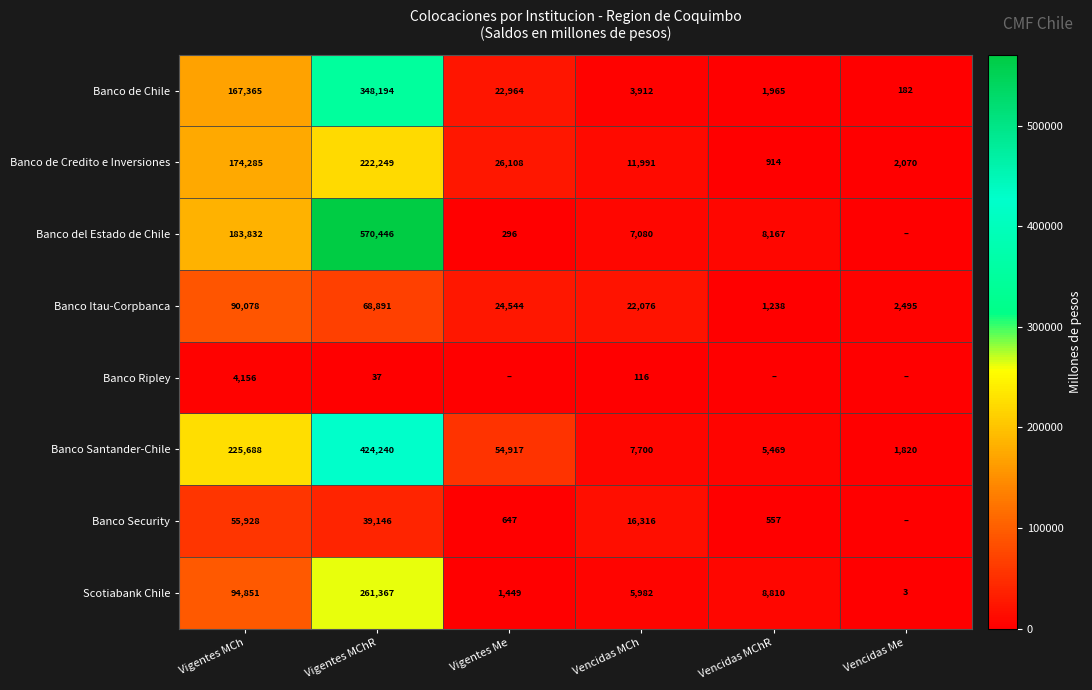

The value of Banco Security at Vigentes Me is 291.1. True or false?

False